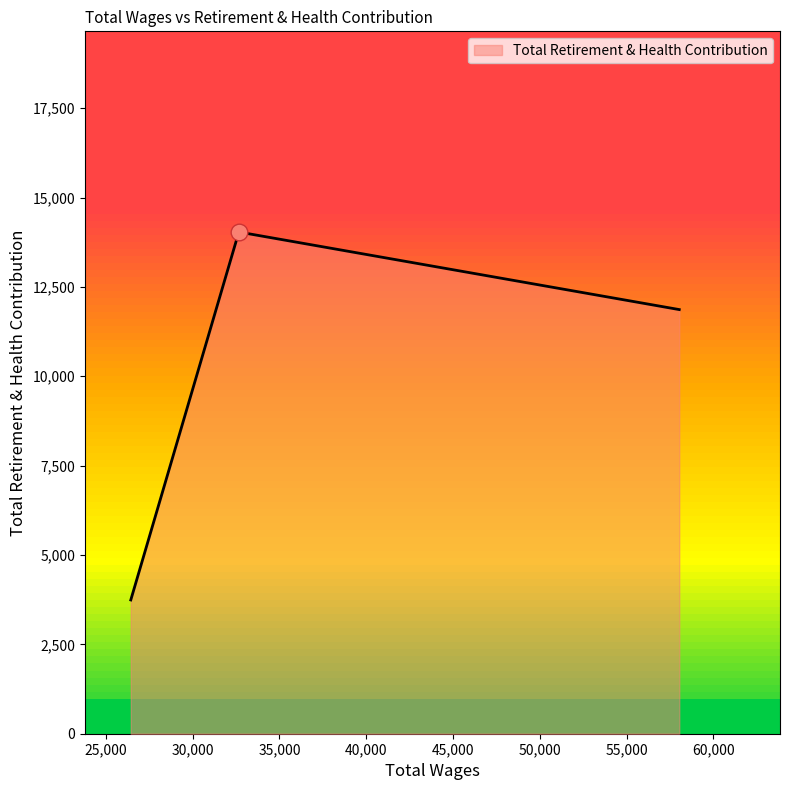

What is the average value?

9881